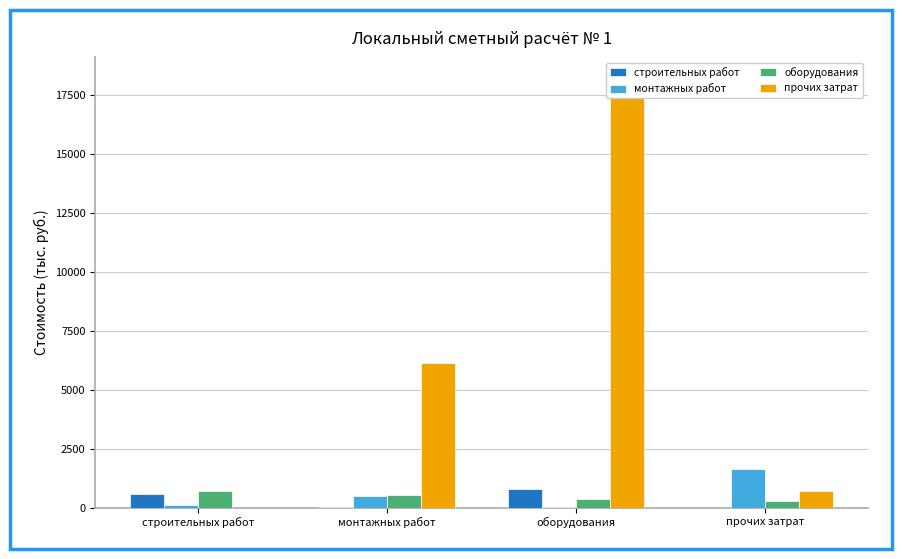

What is the spread (max minus min) of values at строительных работ?

705.0